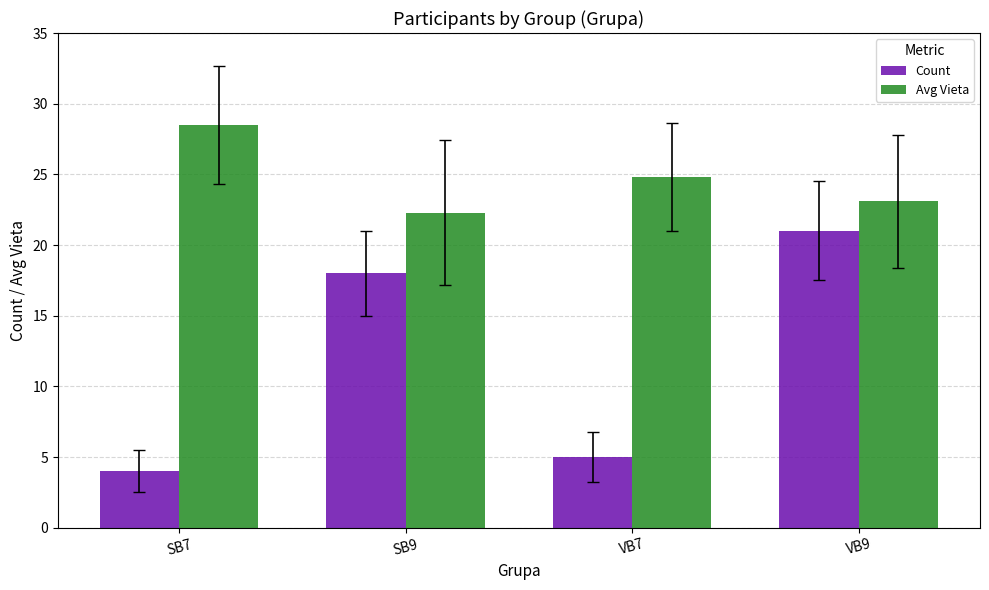

What are all the series names shown in the legend?

Count, Avg Vieta